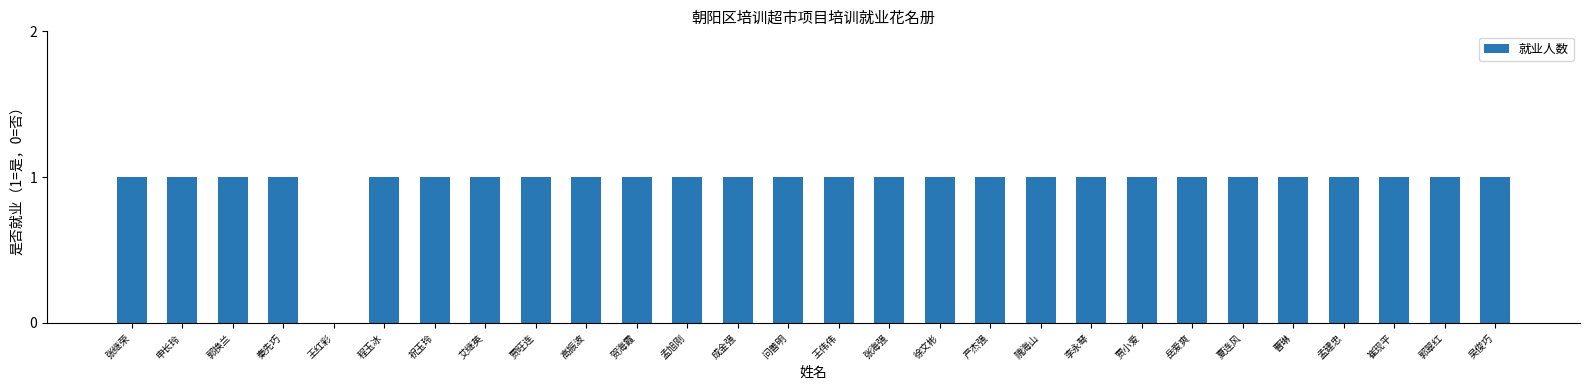

How many positive values are there?

27